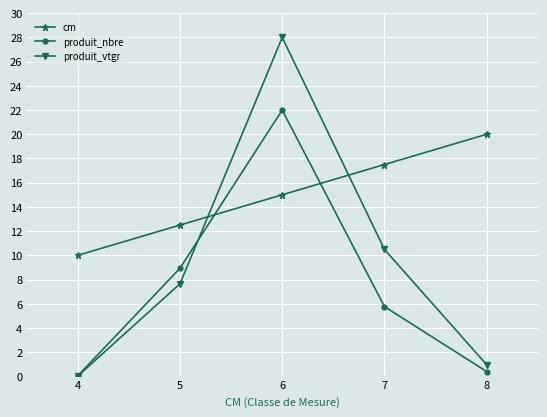

True or false: produit_nbre and produit_vtgr intersect in this chart.

True